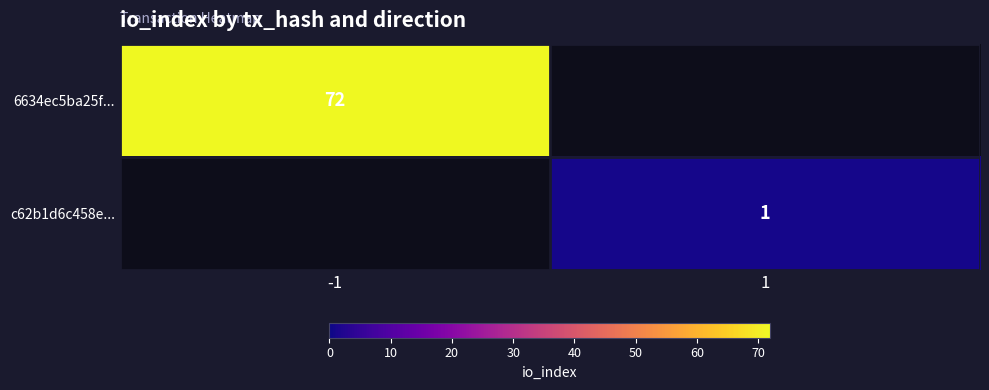

The value of 6634ec5ba25f... at -1 is 72. True or false?

True